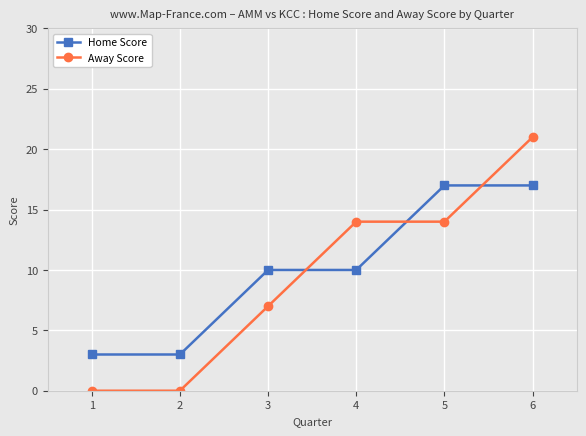

What value does the Home Score series have at 2, to the nearest 5?

5